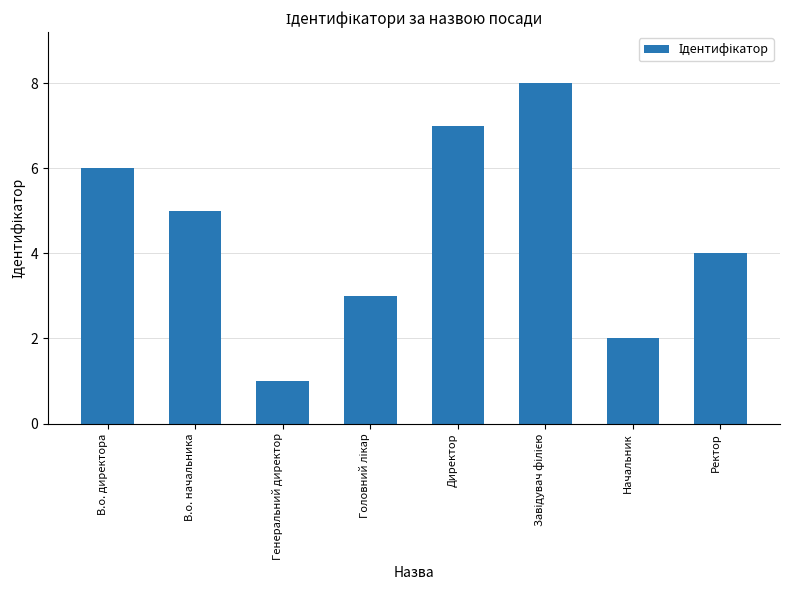

True or false: the data shows 5 at В.о. начальника.

True